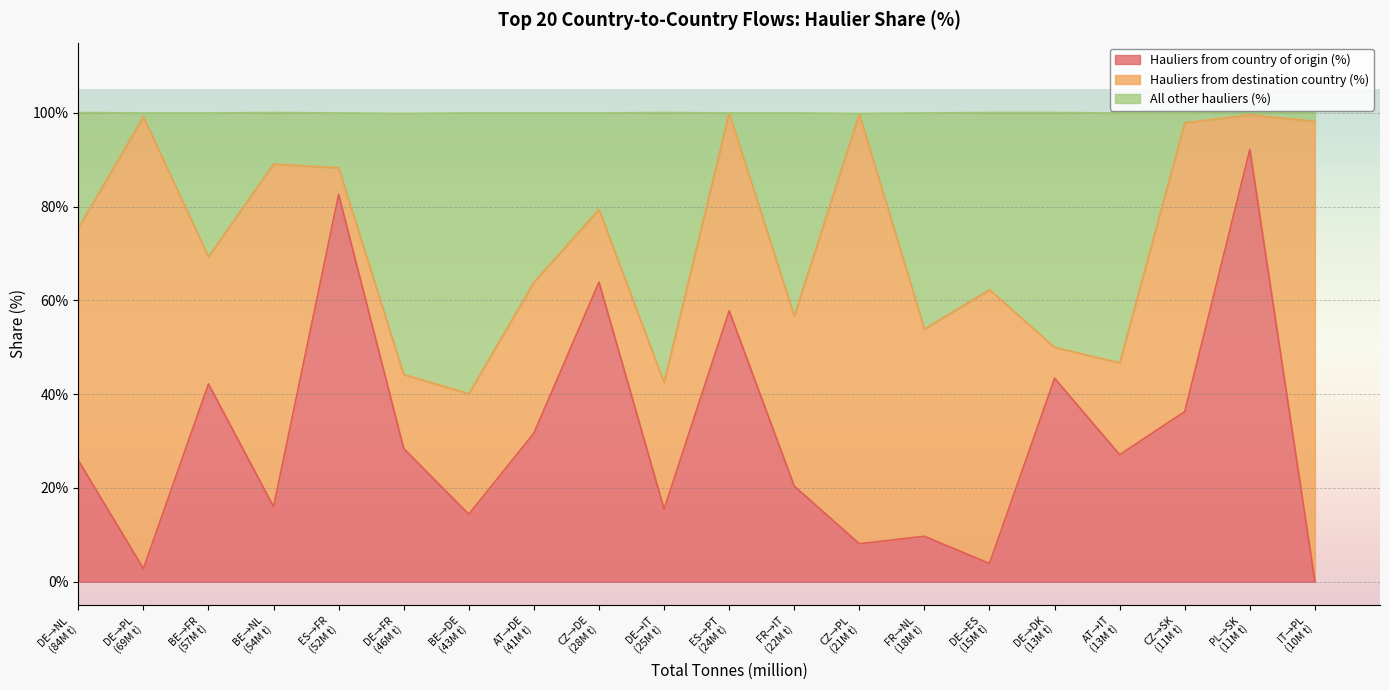

What is the maximum value for Hauliers from country of origin (%)?

92.2